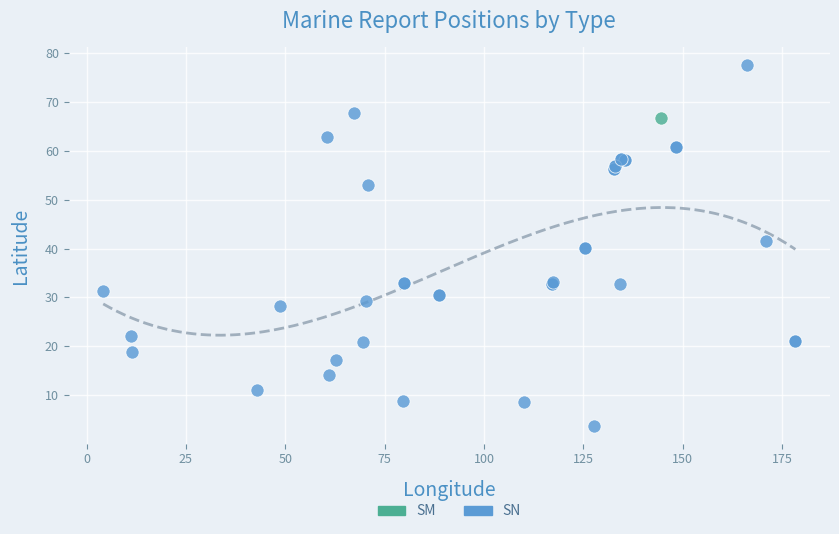

What are all the series names shown in the legend?

SM, SN